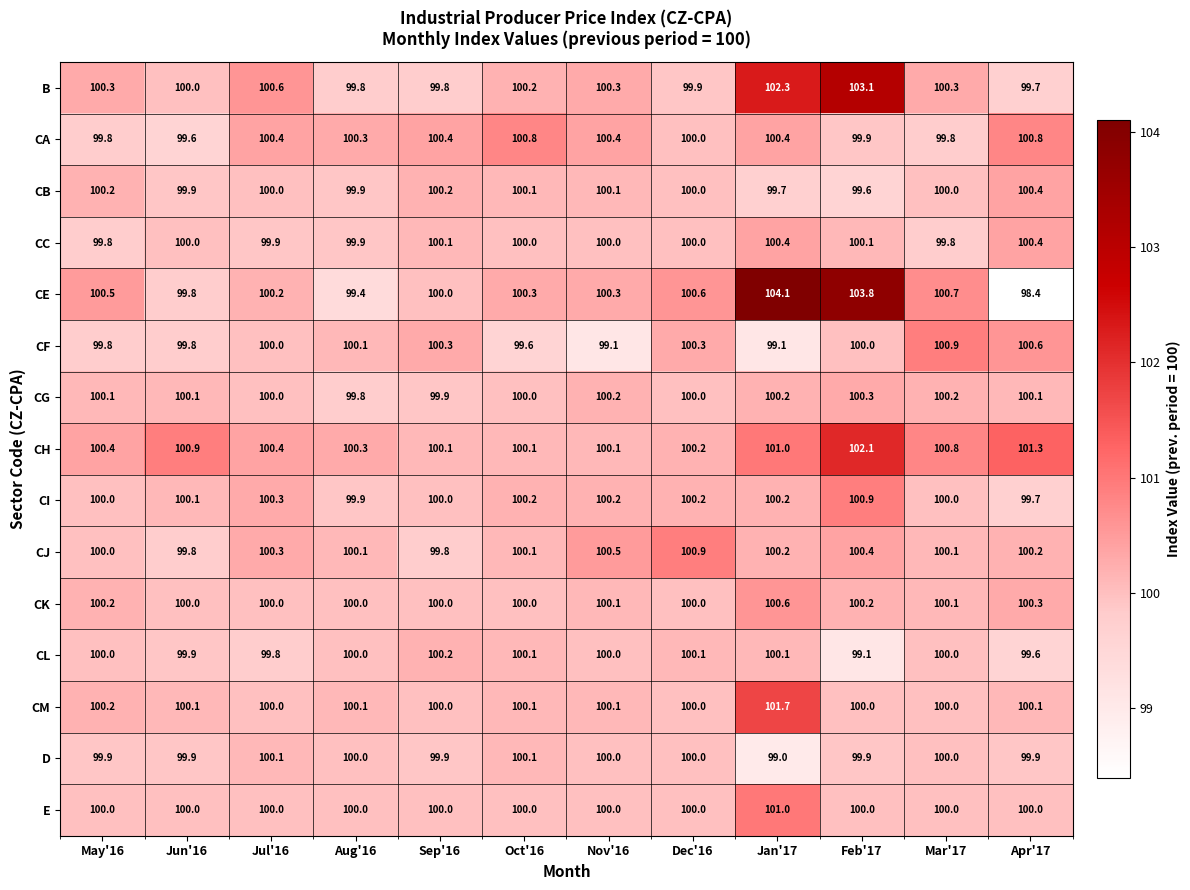

What is the approximate value of CK at Jul'16?

100.0